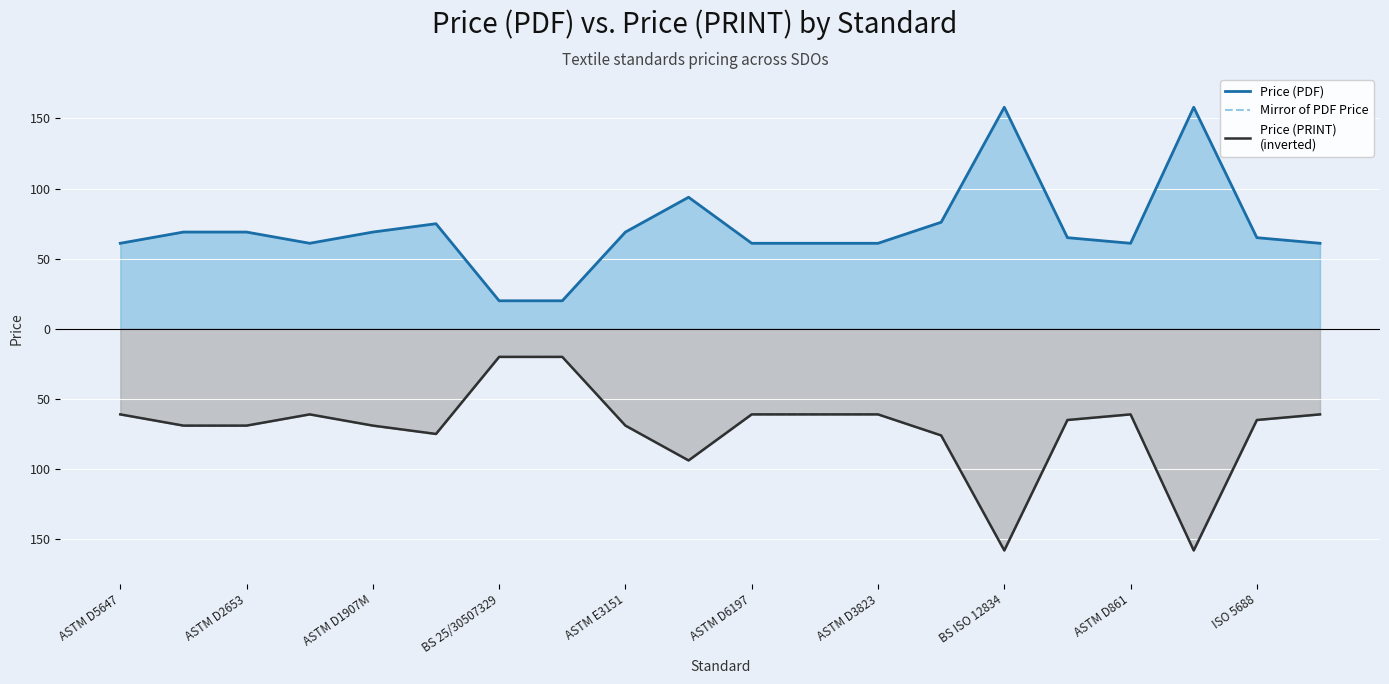

Reading right to left, list all the values displayed in this chart.

Price (PDF): 61.0	65.0	158.0	61.0	65.0	158.0	76.0	61.0	61.0	61.0	93.8	69.0	20.0	20.0	75.0	69.0	61.0	69.0	69.0	61.0
Mirror of PDF Price: -61.0	-65.0	-158.0	-61.0	-65.0	-158.0	-76.0	-61.0	-61.0	-61.0	-93.8	-69.0	-20.0	-20.0	-75.0	-69.0	-61.0	-69.0	-69.0	-61.0
Price (PRINT)
(inverted): -61.0	-65.0	-158.0	-61.0	-65.0	-158.0	-76.0	-61.0	-61.0	-61.0	-93.8	-69.0	-20.0	-20.0	-75.0	-69.0	-61.0	-69.0	-69.0	-61.0